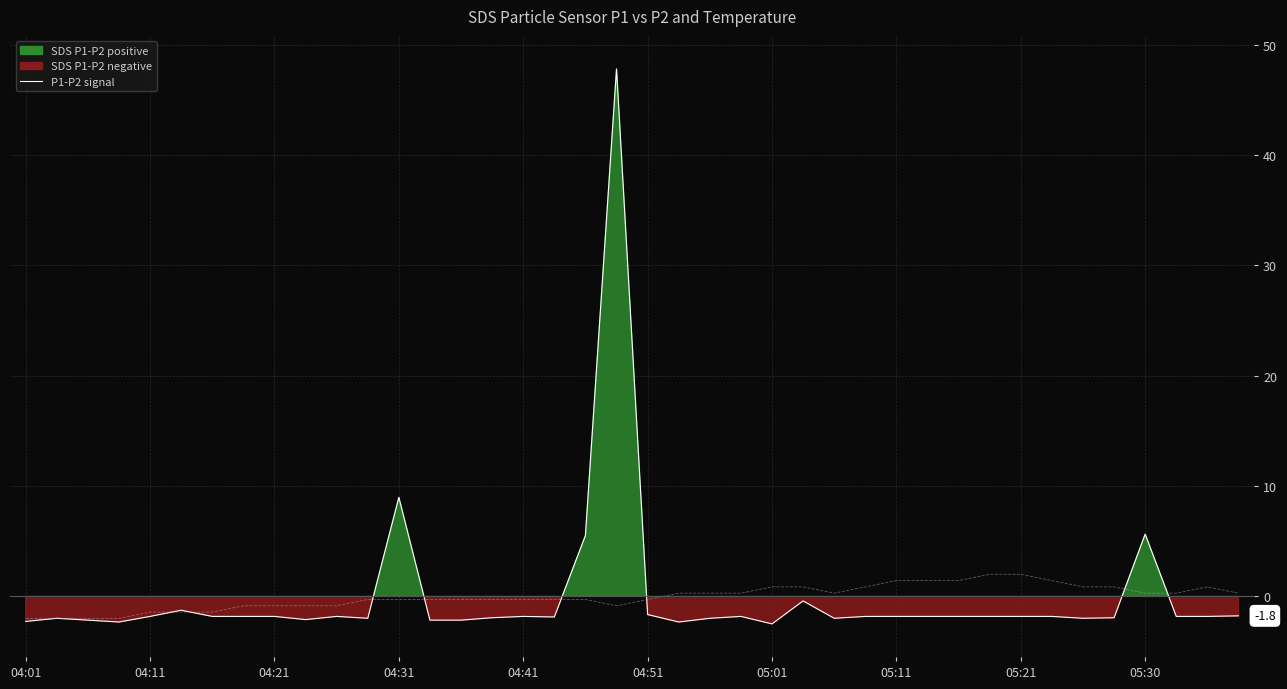

Which category has the highest value across all series?

19